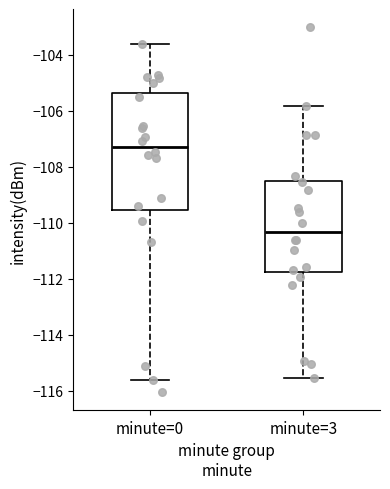

Where does the median line of the box for minute=3 sit on the y-axis? The values are not printed on the chart, so give them approximately, as read against the axis.

-110.4